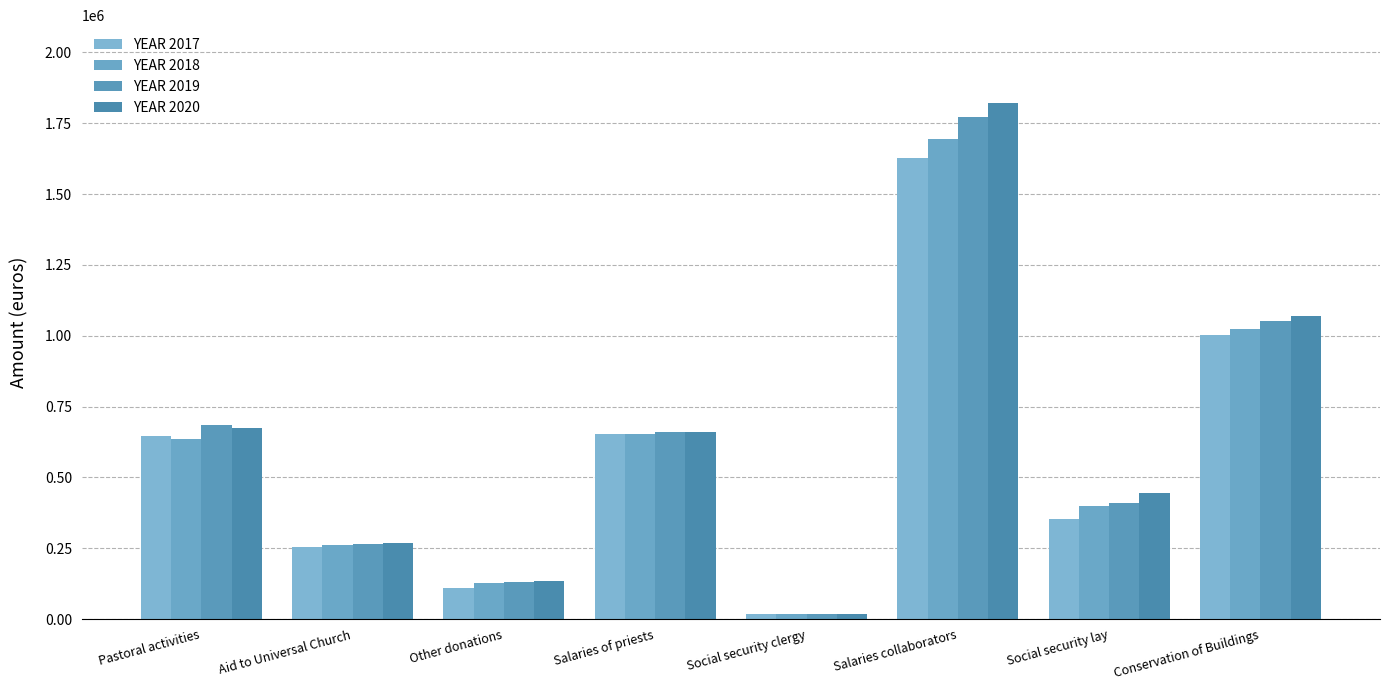

List the series in order of their overall mean, highest first.

YEAR 2020, YEAR 2019, YEAR 2018, YEAR 2017